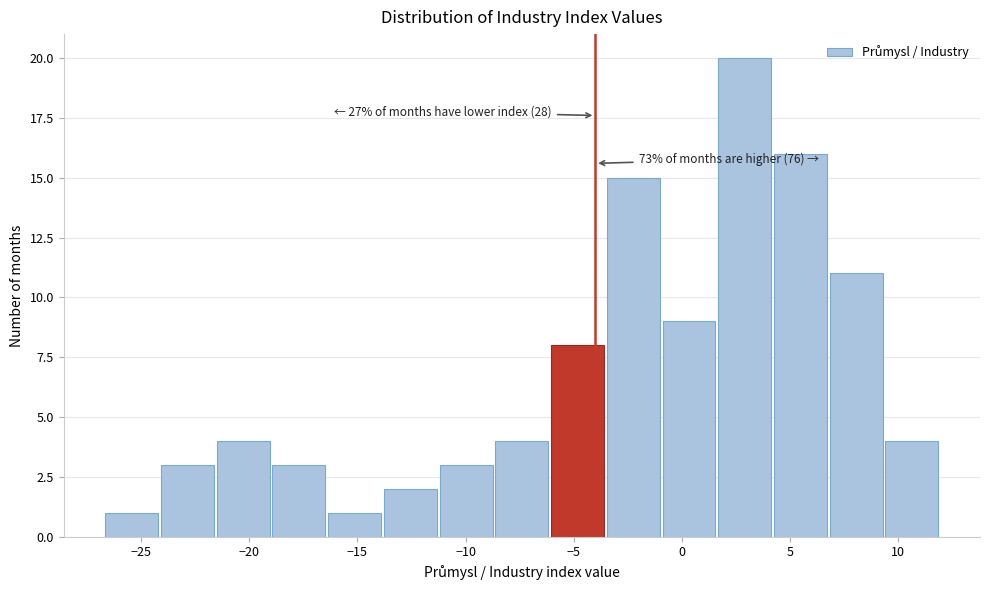

Which range on the x-axis has the tallest bar?

1.5 to 4.5